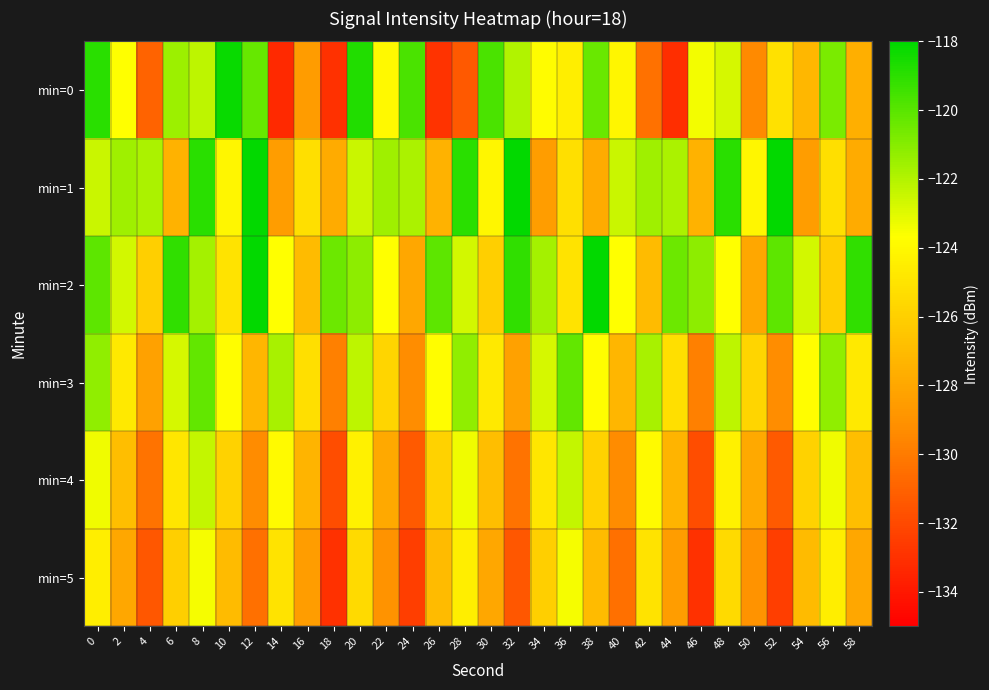

Reading left to right, what are all the values shown in this chart?

min=0: 0=-119.0	2=-123.7	4=-131.0	6=-121.5	8=-122.2	10=-118.3	12=-120.3	14=-133.3	16=-128.5	18=-133.0	20=-118.8	22=-124.0	24=-119.7	26=-132.9	28=-131.4	30=-119.7	32=-121.9	34=-123.8	36=-124.5	38=-120.4	40=-124.1	42=-130.4	44=-133.1	46=-123.4	48=-122.7	50=-129.4	52=-125.2	54=-127.2	56=-120.8	58=-127.6
min=1: 0=-122.5	2=-121.6	4=-121.8	6=-127.4	8=-119.0	10=-124.1	12=-118.1	14=-128.4	16=-125.2	18=-127.8	20=-122.5	22=-121.6	24=-121.8	26=-127.4	28=-119.0	30=-124.1	32=-118.1	34=-128.4	36=-125.2	38=-127.8	40=-122.5	42=-121.6	44=-121.8	46=-127.4	48=-119.0	50=-124.1	52=-118.1	54=-128.4	56=-125.2	58=-127.8
min=2: 0=-120.1	2=-122.7	4=-126.0	6=-119.1	8=-121.7	10=-125.0	12=-118.1	14=-123.7	16=-127.0	18=-120.5	20=-121.1	22=-123.7	24=-128.0	26=-120.1	28=-122.7	30=-126.0	32=-119.1	34=-121.7	36=-125.0	38=-118.1	40=-123.7	42=-127.0	44=-120.5	46=-121.1	48=-123.7	50=-128.0	52=-120.1	54=-122.7	56=-126.0	58=-119.1
min=3: 0=-121.2	2=-124.8	4=-128.2	6=-122.8	8=-120.2	10=-123.8	12=-127.2	14=-121.8	16=-125.2	18=-129.8	20=-122.2	22=-125.8	24=-129.2	26=-123.8	28=-121.2	30=-124.8	32=-128.2	34=-122.8	36=-120.2	38=-123.8	40=-127.2	42=-121.8	44=-125.2	46=-129.8	48=-122.2	50=-125.8	52=-129.2	54=-123.8	56=-121.2	58=-124.8
min=4: 0=-123.3	2=-126.9	4=-130.3	6=-124.9	8=-122.3	10=-125.9	12=-129.3	14=-123.9	16=-127.3	18=-131.9	20=-124.3	22=-127.9	24=-131.3	26=-125.9	28=-123.3	30=-126.9	32=-130.3	34=-124.9	36=-122.3	38=-125.9	40=-129.3	42=-123.9	44=-127.3	46=-131.9	48=-124.3	50=-127.9	52=-131.3	54=-125.9	56=-123.3	58=-126.9
min=5: 0=-124.5	2=-128.0	4=-131.5	6=-126.0	8=-123.5	10=-127.0	12=-130.5	14=-125.0	16=-128.5	18=-133.0	20=-125.5	22=-129.0	24=-132.5	26=-127.0	28=-124.5	30=-128.0	32=-131.5	34=-126.0	36=-123.5	38=-127.0	40=-130.5	42=-125.0	44=-128.5	46=-133.0	48=-125.5	50=-129.0	52=-132.5	54=-127.0	56=-124.5	58=-128.0